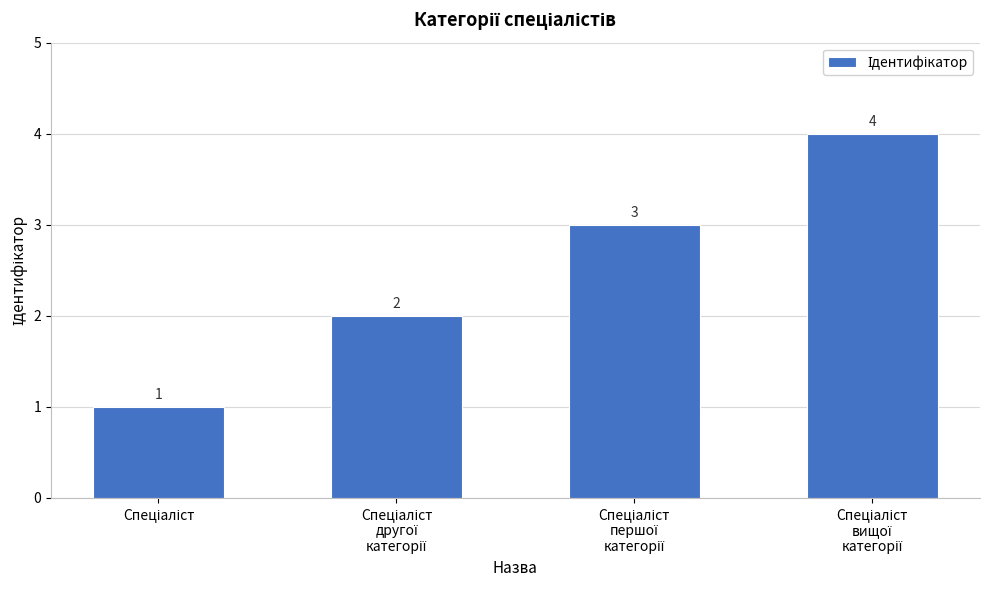

What is the difference between the maximum and minimum values?

3